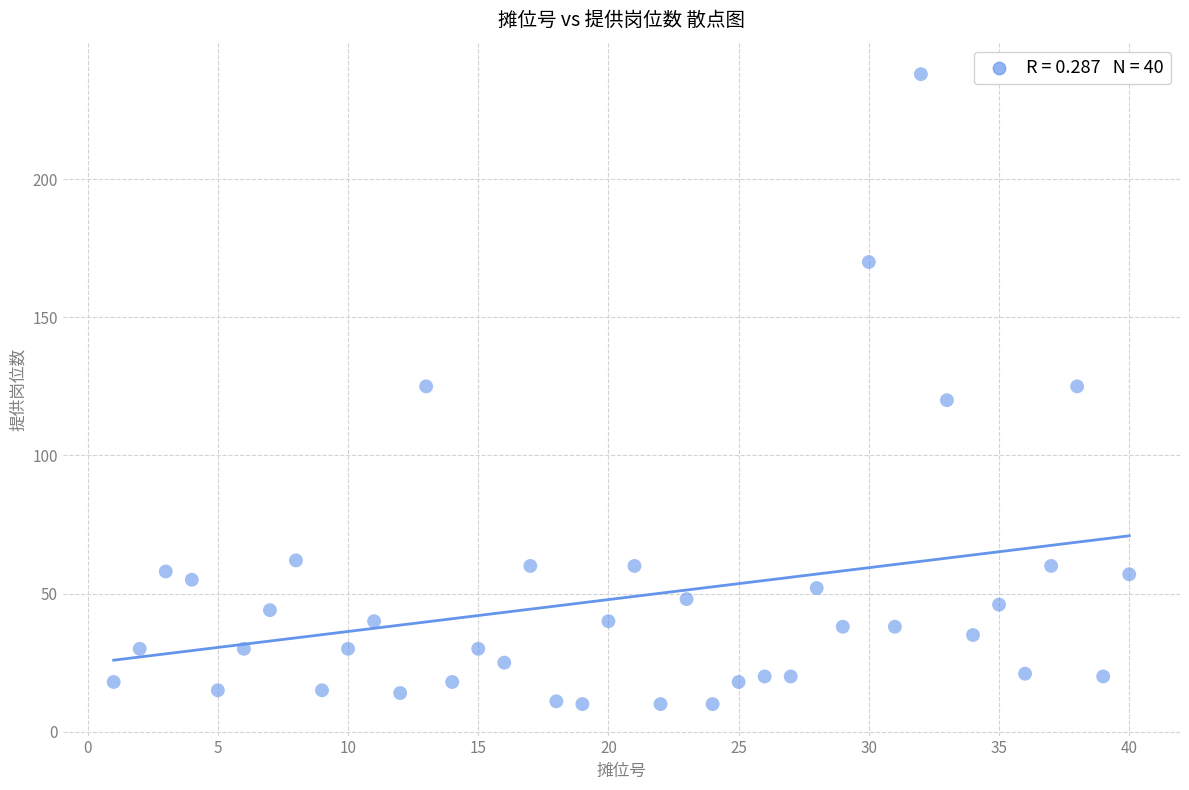

What is the range of Y values (max minus min)?

228